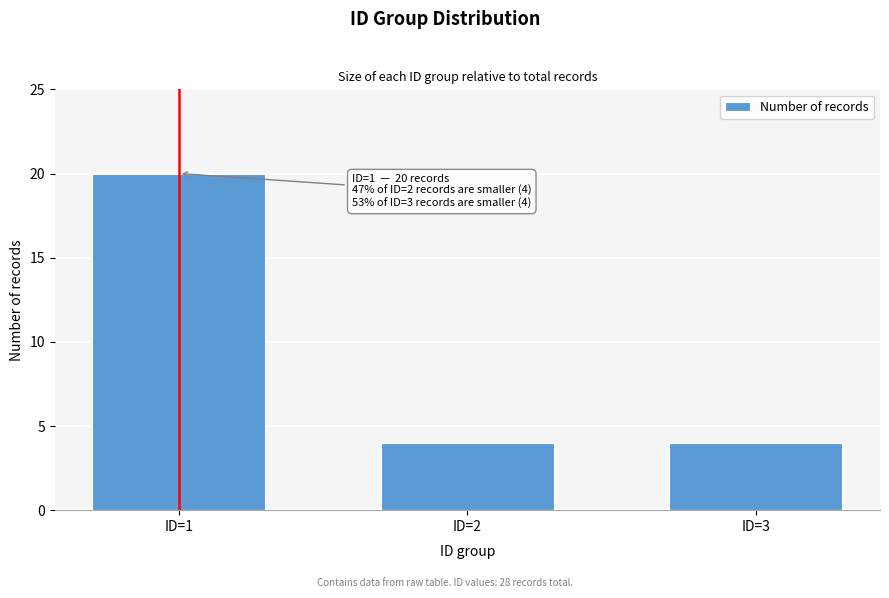

Reading left to right, what are all the values shown in this chart?

20	4	4